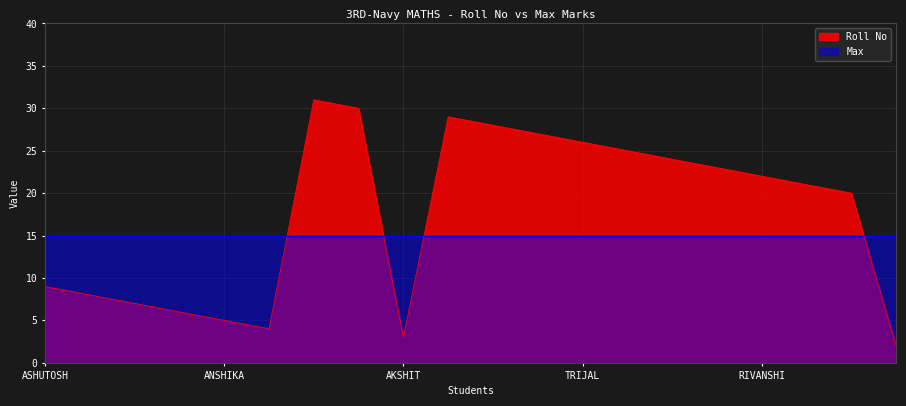

How many data points are above 22?

9